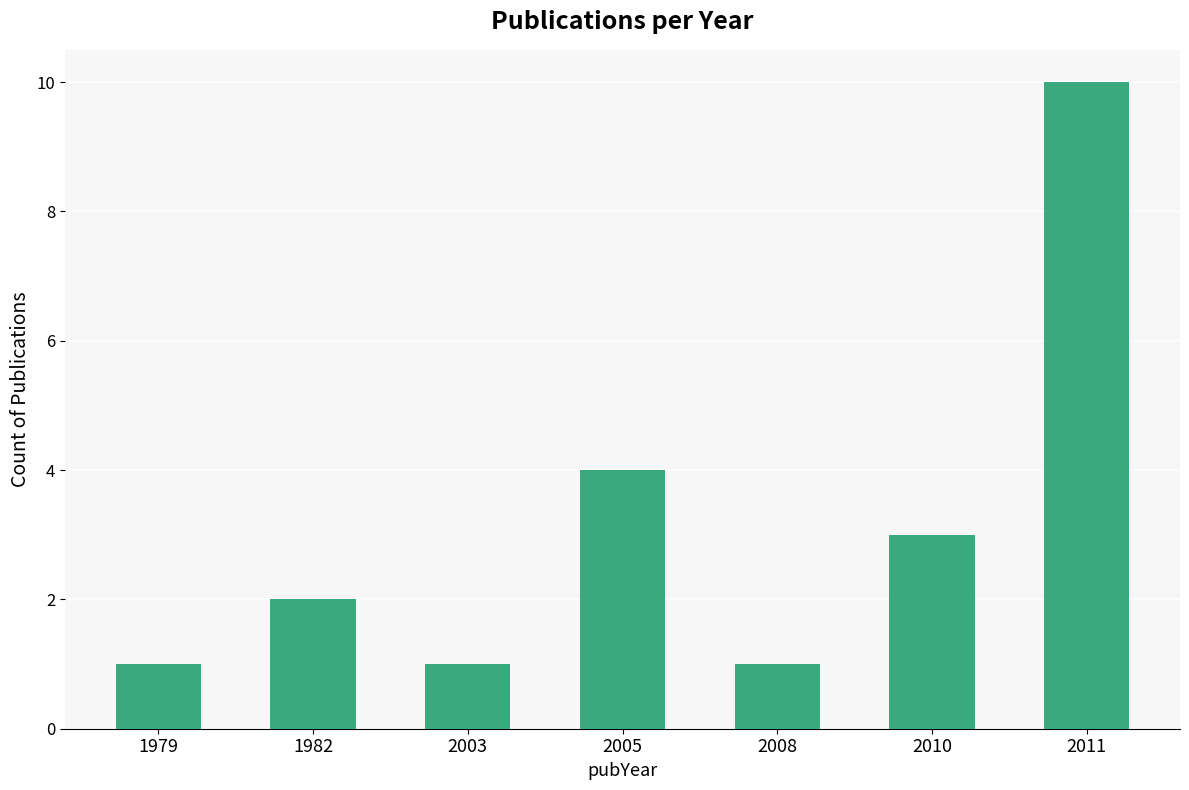

How many bars are there in total?

7